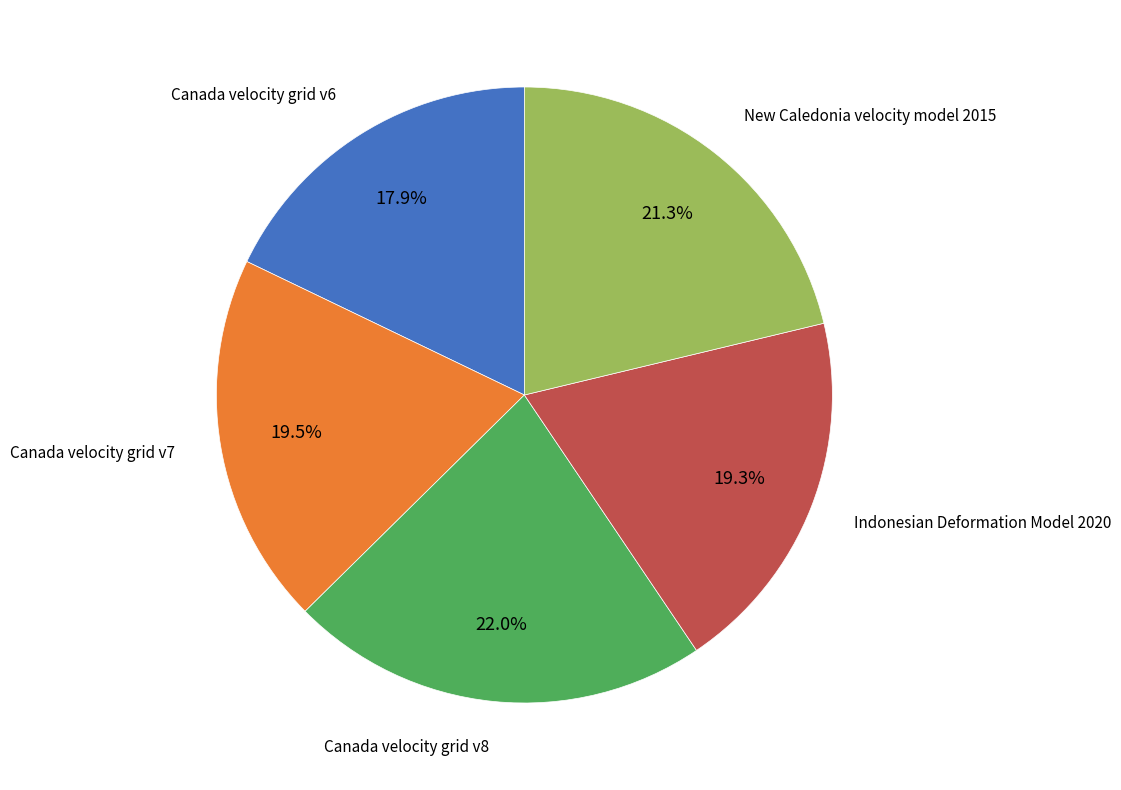

Does any single category account for the majority?

No